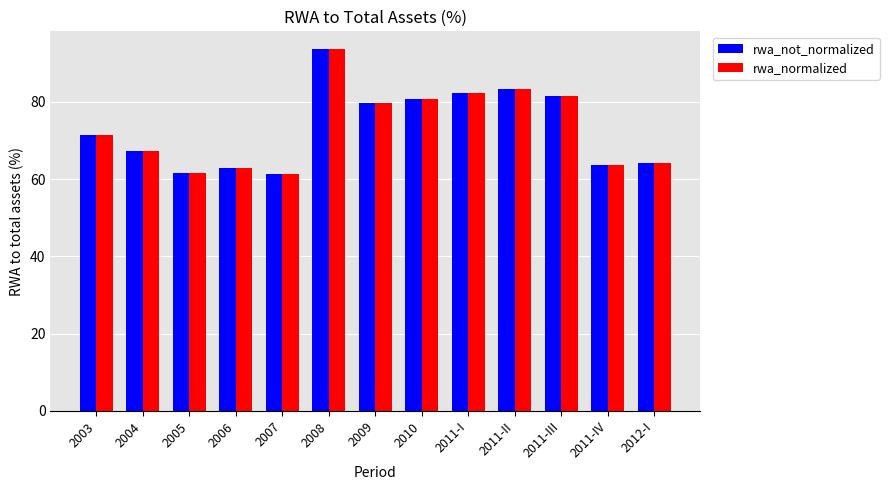

True or false: rwa_not_normalized has a value of 119.9 at 2010.

False